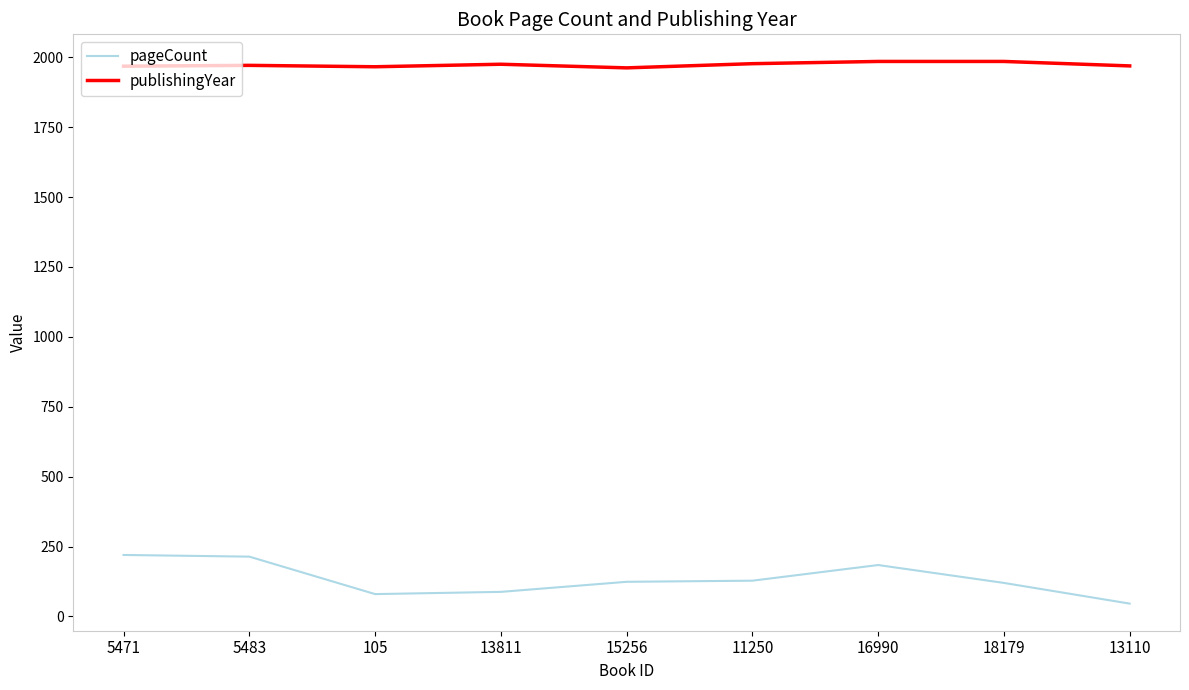

True or false: publishingYear has a value of 1966 at 105.

True